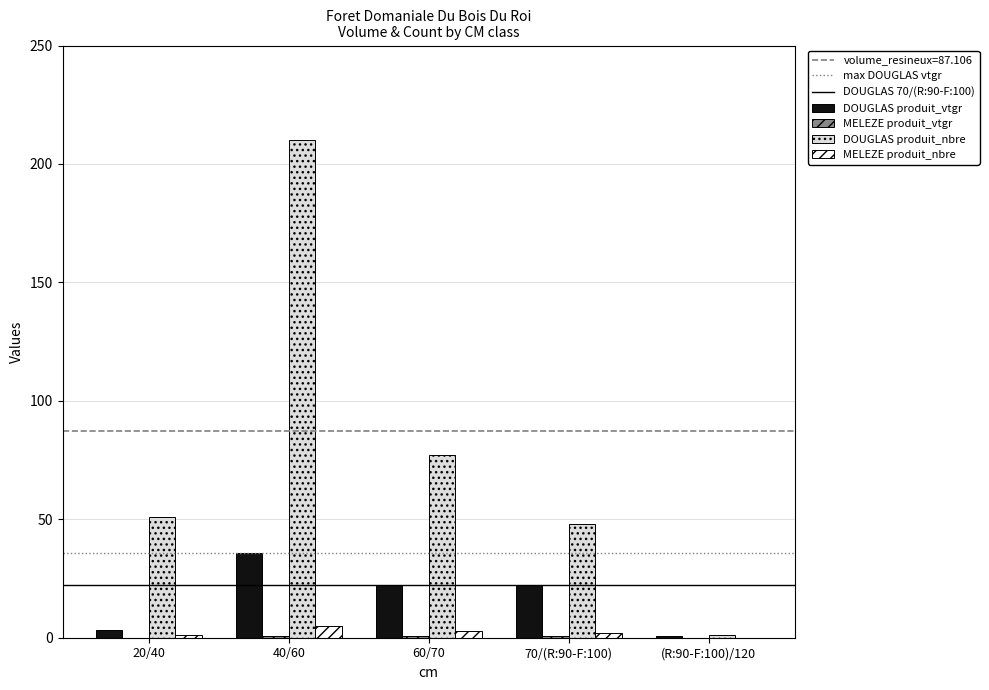

What is the greatest value displayed?

210.0